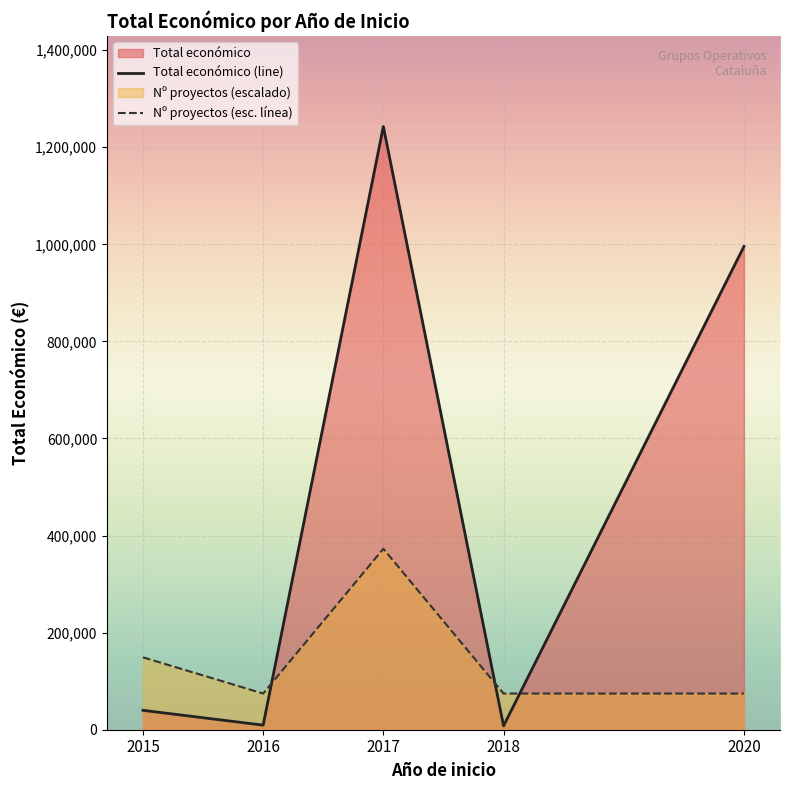

What is the difference between the second highest and minimum values in the Nº proyectos (esc. línea) series?

74562.2